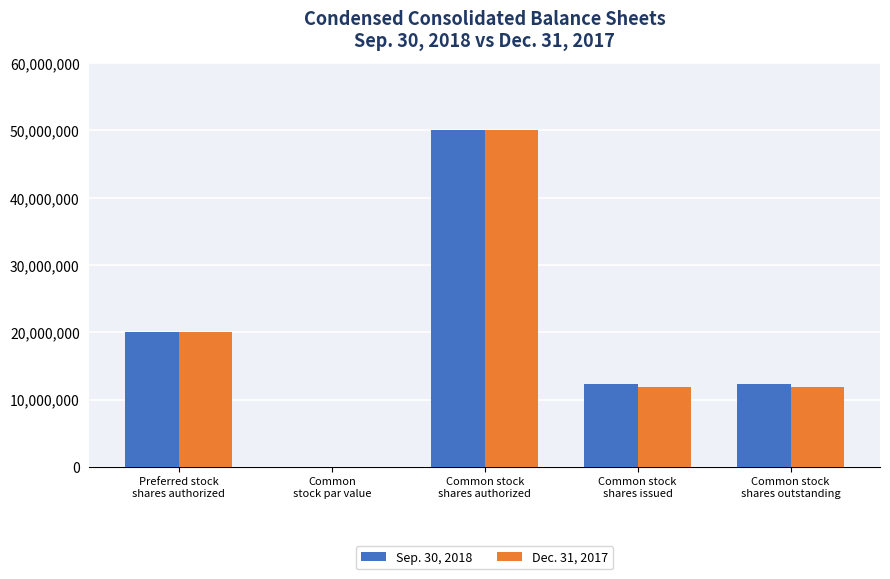

How many distinct data groups are displayed?

2